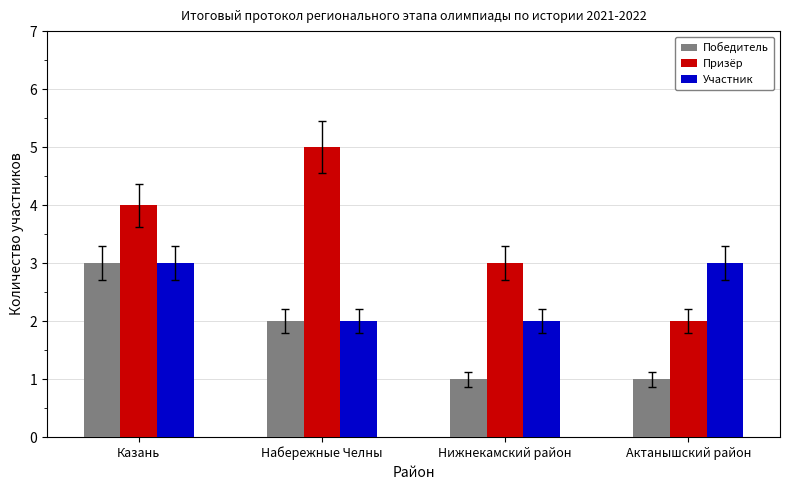

What are all the series names shown in the legend?

Победитель, Призёр, Участник